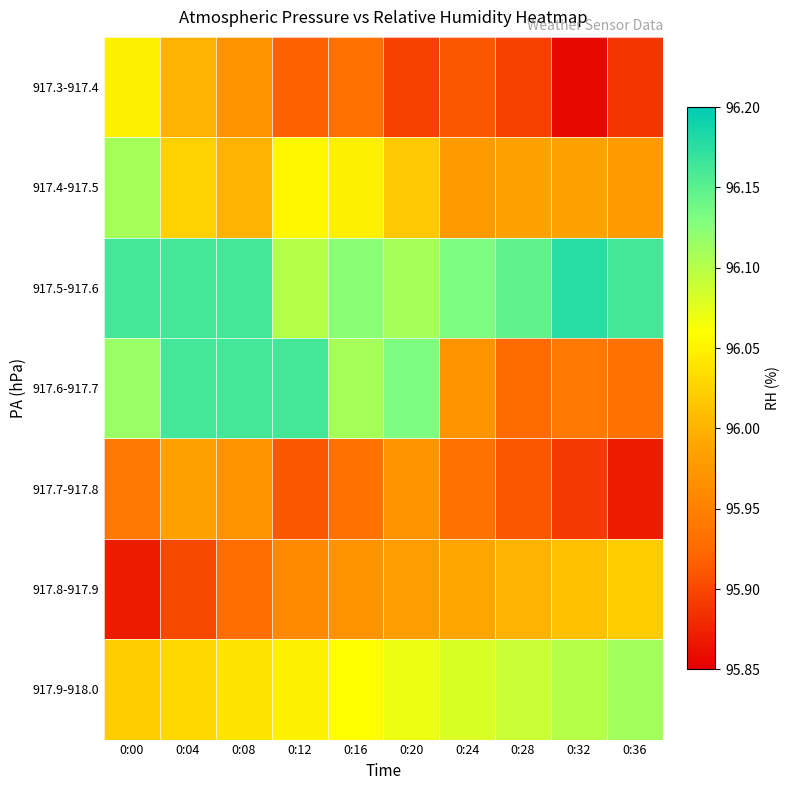

What is the smallest value displayed?

95.9